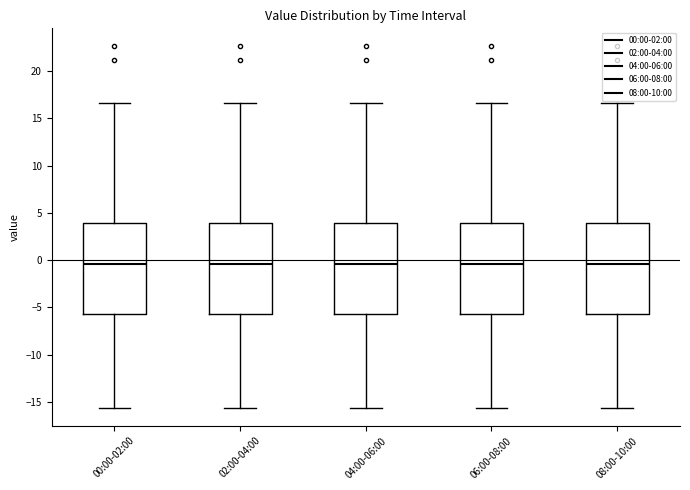

Reading left to right, read every box against the y-axis: the position of its median line, the range the box covers, and the ends of its whiskers. The values are not printed on the chart, so give them approximately, as read against the axis.

00:00-02:00: median -0.5, box -5.5 to 4.0, whiskers -15.5 to 16.5
02:00-04:00: median -0.5, box -5.5 to 4.0, whiskers -15.5 to 16.5
04:00-06:00: median -0.5, box -5.5 to 4.0, whiskers -15.5 to 16.5
06:00-08:00: median -0.5, box -5.5 to 4.0, whiskers -15.5 to 16.5
08:00-10:00: median -0.5, box -5.5 to 4.0, whiskers -15.5 to 16.5